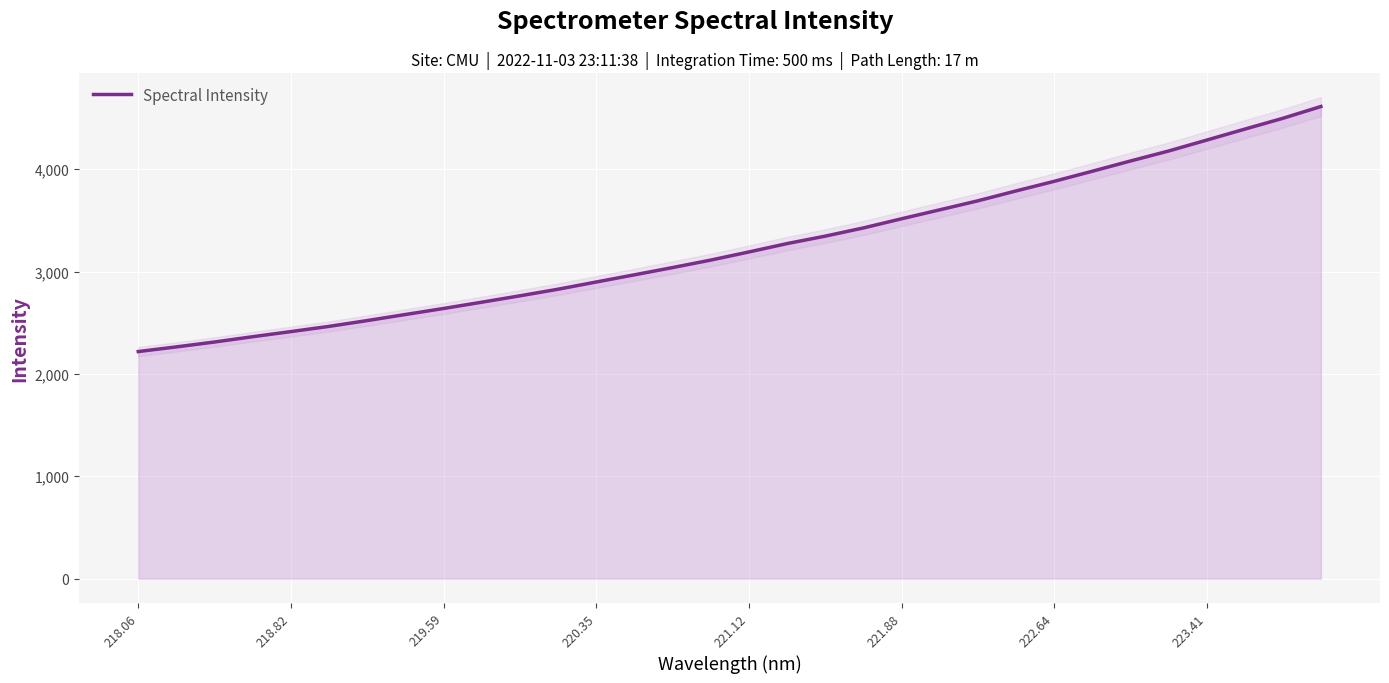

Does the chart display data point markers on the line(s)?

No